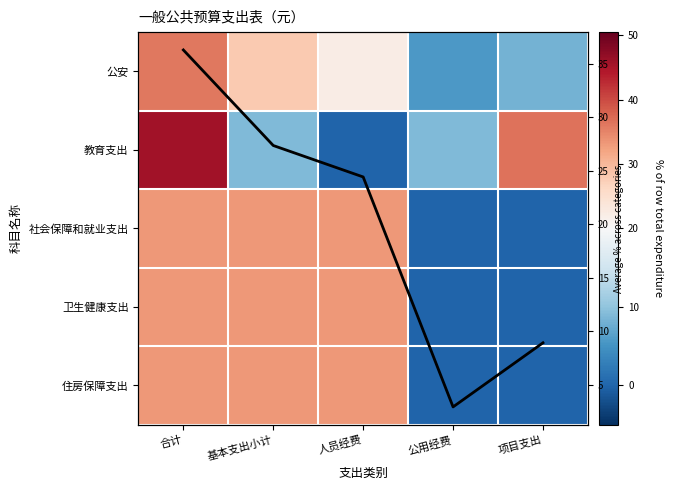

What is the total value across all series at 合计?

181.6